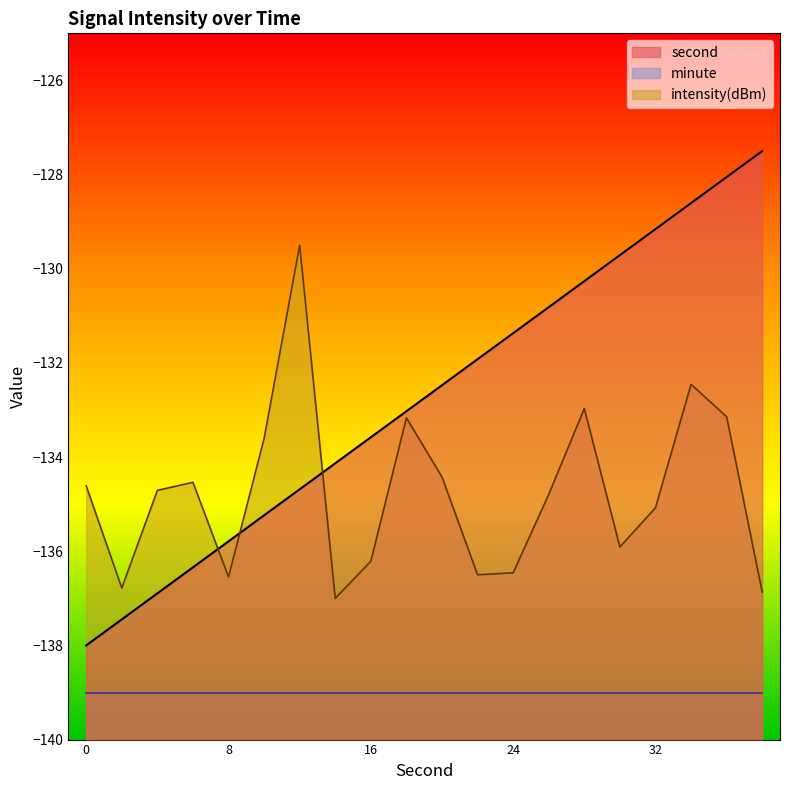

What is the difference between the maximum and second lowest values in the second series?

9.9